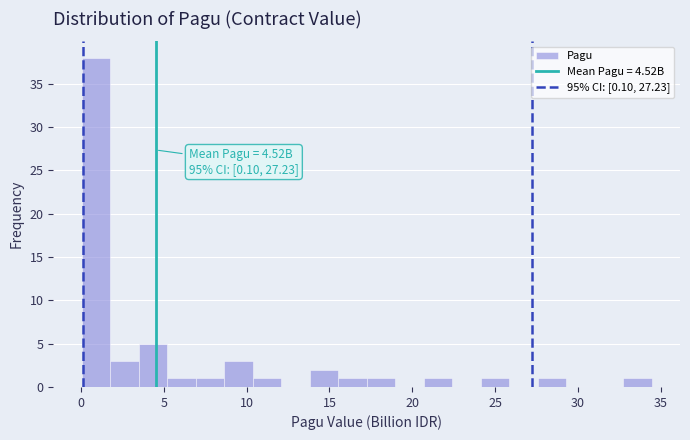

Around what value on the x-axis is the tallest bar? Give the approximate position of its centre, as read against the axis.

1.0